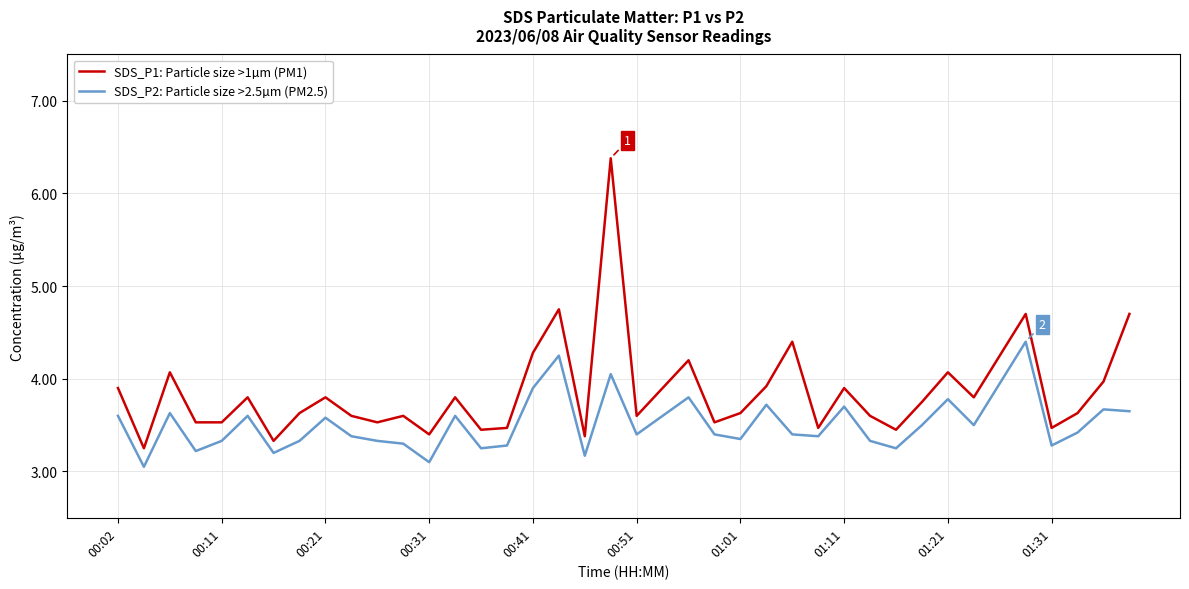

Which series has the largest range (max minus min)?

SDS_P1: Particle size >1µm (PM1)